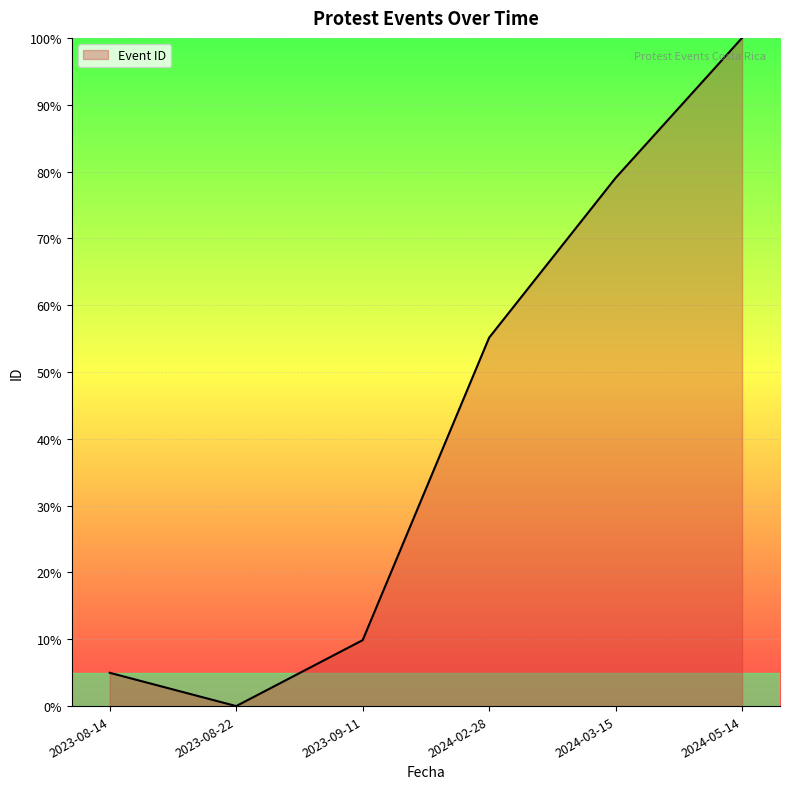

Rank the categories by value from highest to lowest.

2024-05-14, 2024-03-15, 2024-02-28, 2023-09-11, 2023-08-14, 2023-08-22